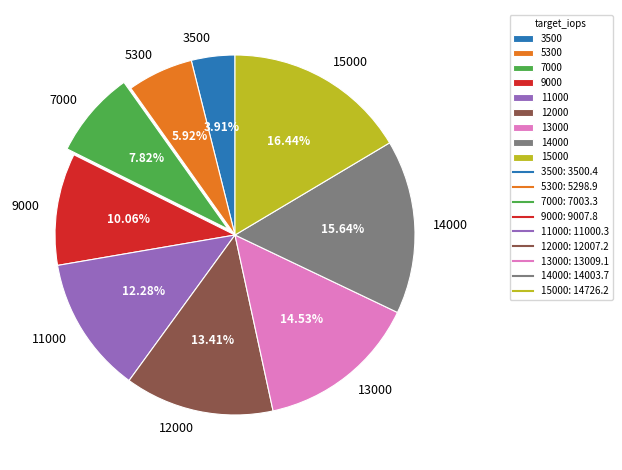

True or false: 12000 accounts for 13% of the total.

True